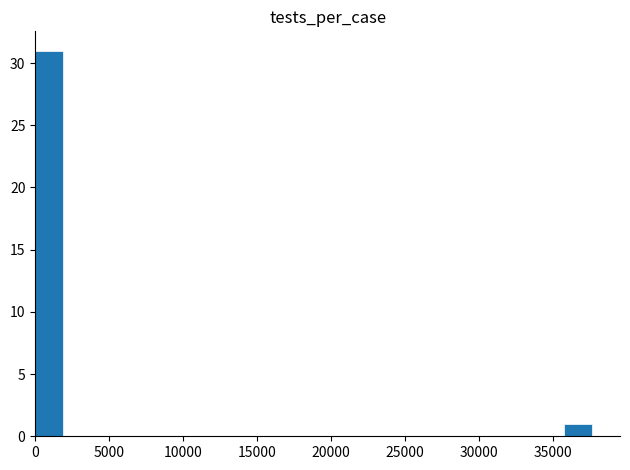

Around what value on the x-axis is the tallest bar? Give the approximate position of its centre, as read against the axis.

1000